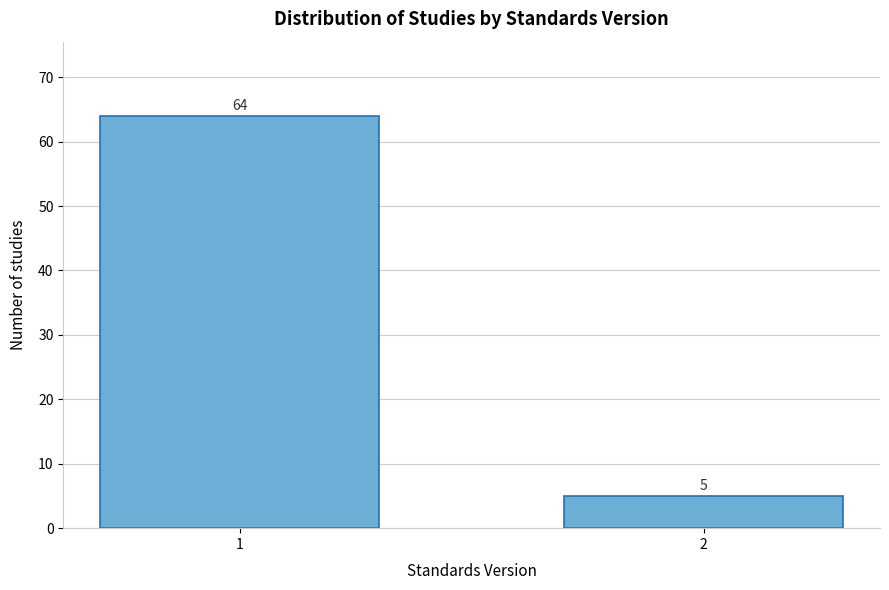

Reading left to right, what are all the values shown in this chart?

1=64	2=5